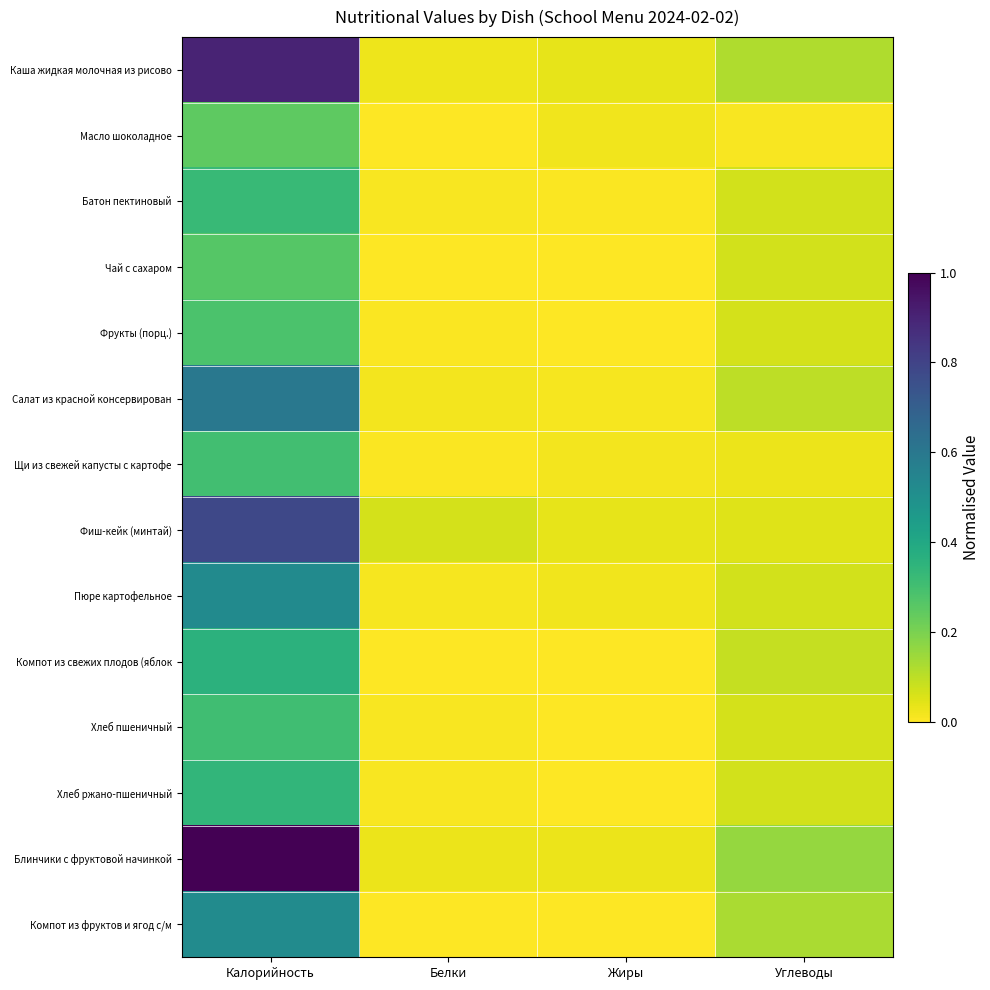

At how many categories does at least one series exceed 0?

4